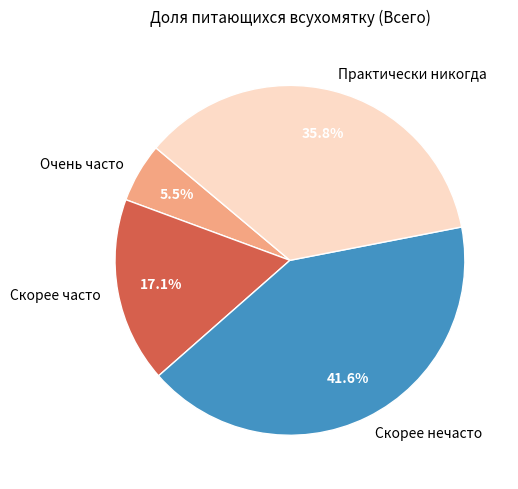

What is the smallest slice in the pie chart?

Очень часто